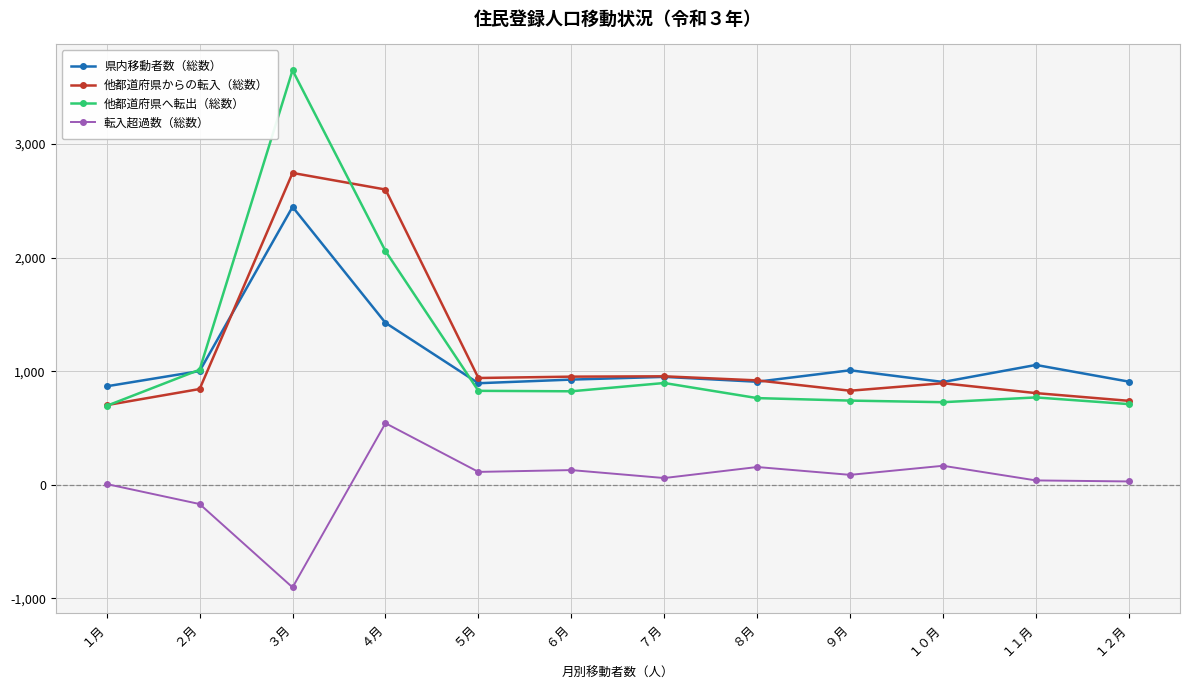

What is the label of the 11th point from the left?

１１月